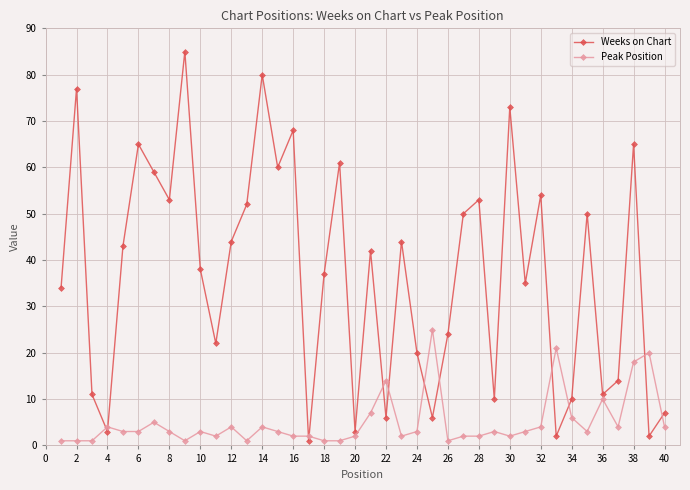

What is the difference between the maximum and minimum values in the Peak Position series?

24